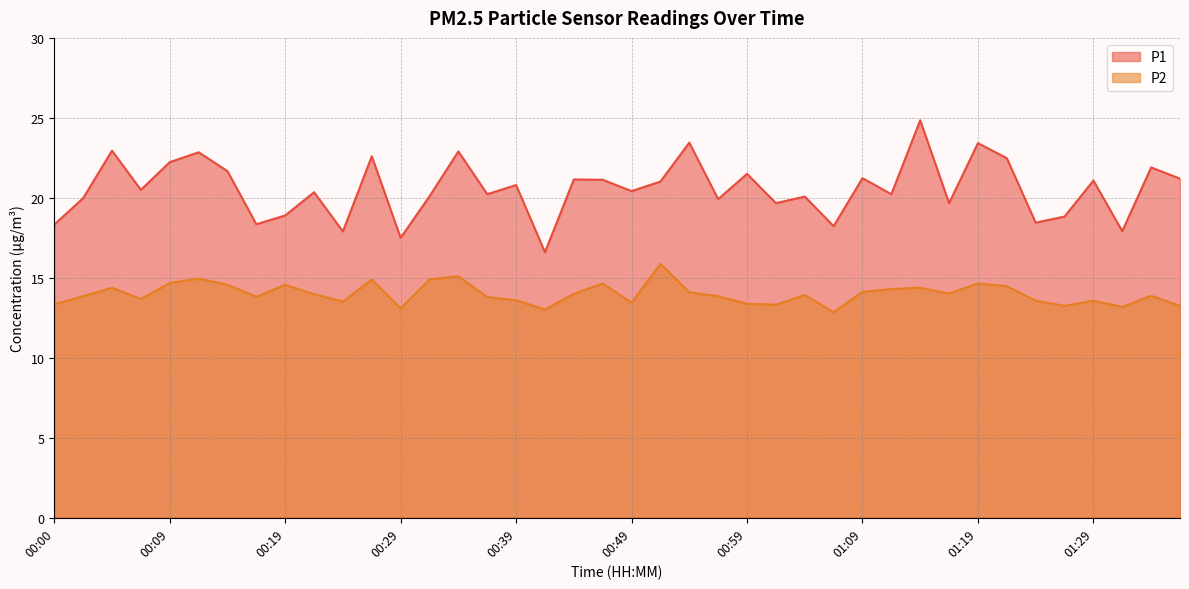

What are all the series names shown in the legend?

P1, P2